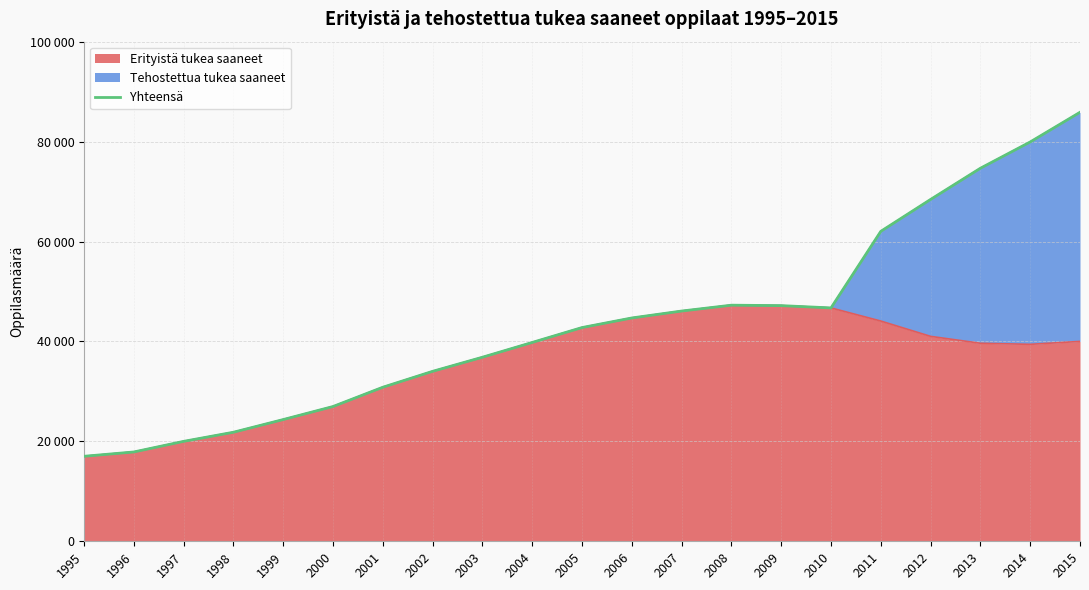

What is the difference between the values at 1999 and 1997?

4365